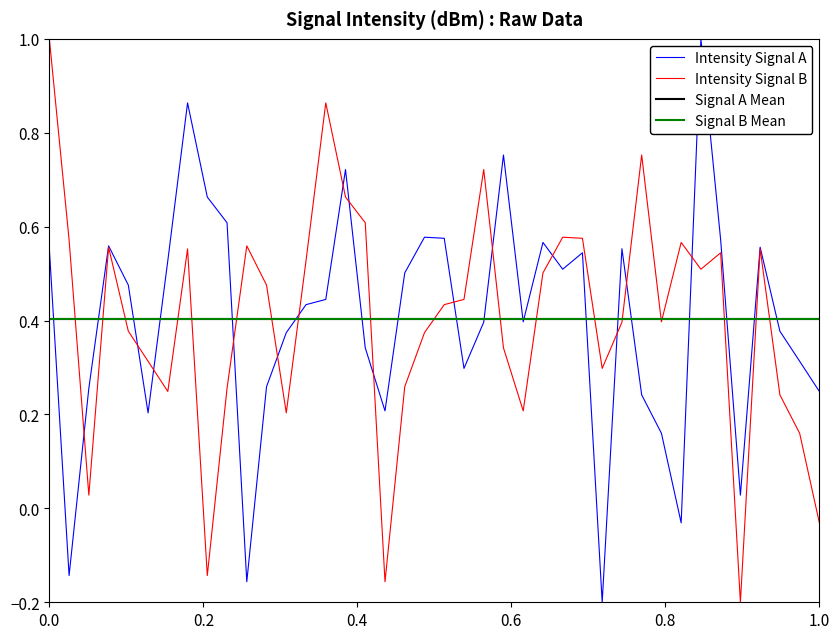

What is the minimum value shown in the chart?

-0.2